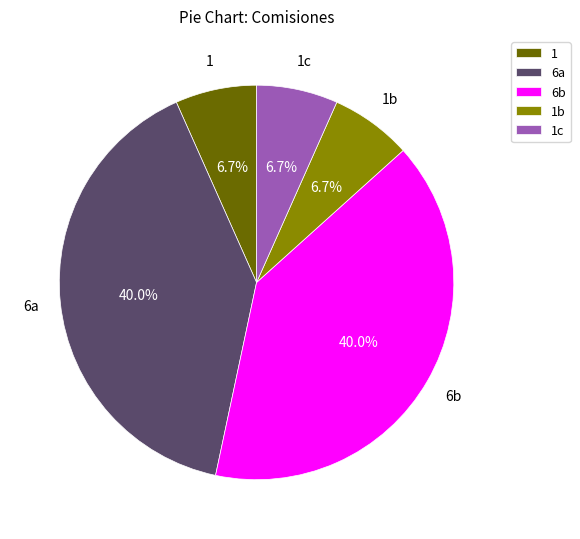

To the nearest percent, what is the average slice percentage?

20%